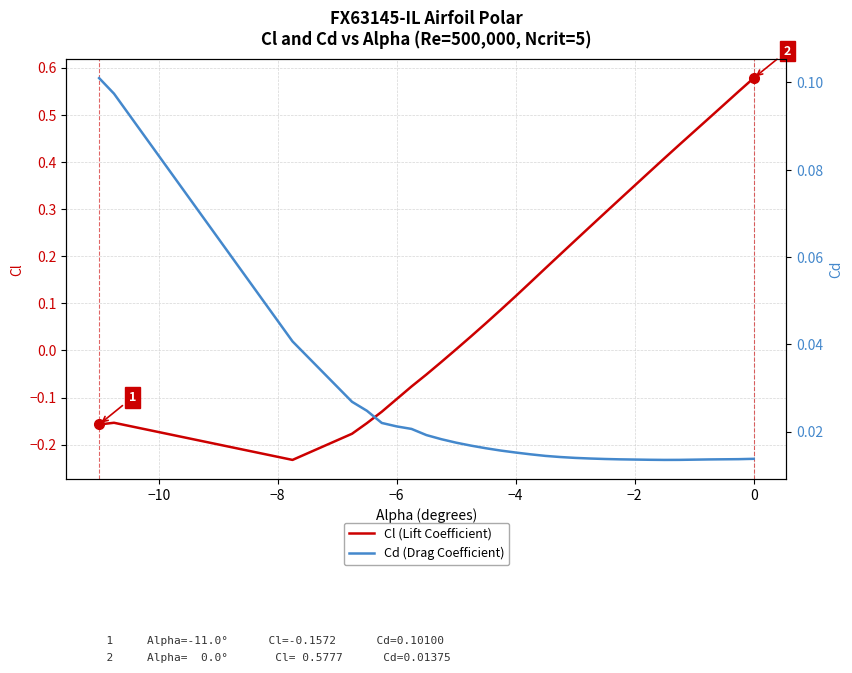

How many interior local valleys does the Cd (Drag Coefficient) series have?

1